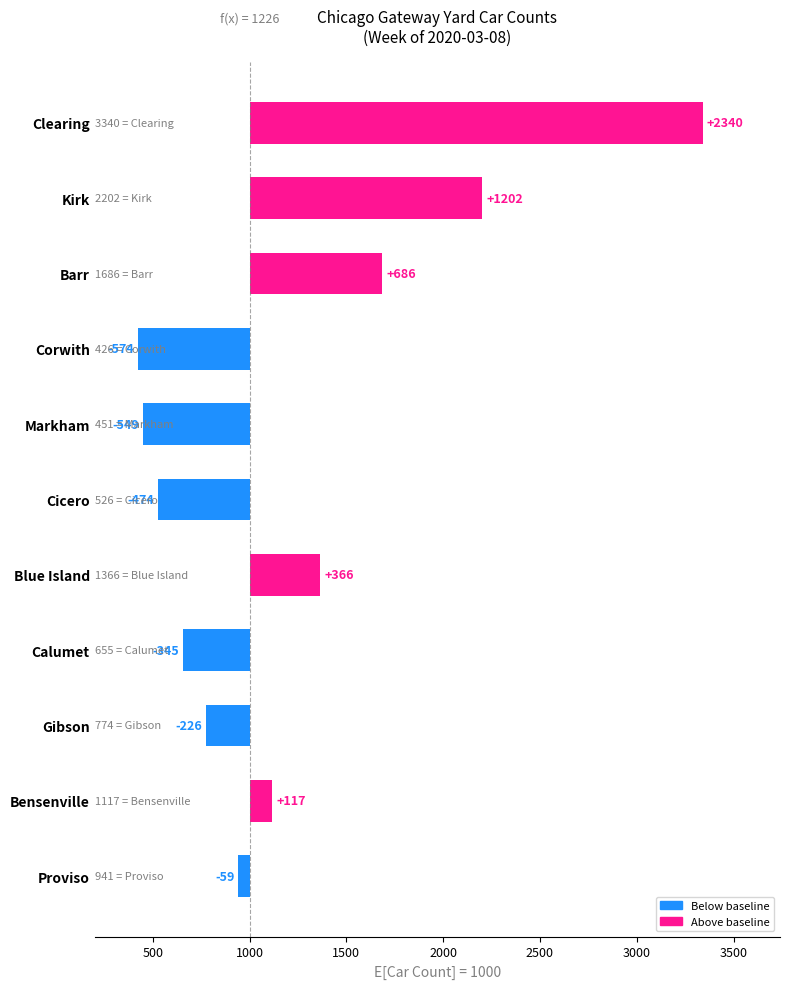

The value at Barr is 268. True or false?

False